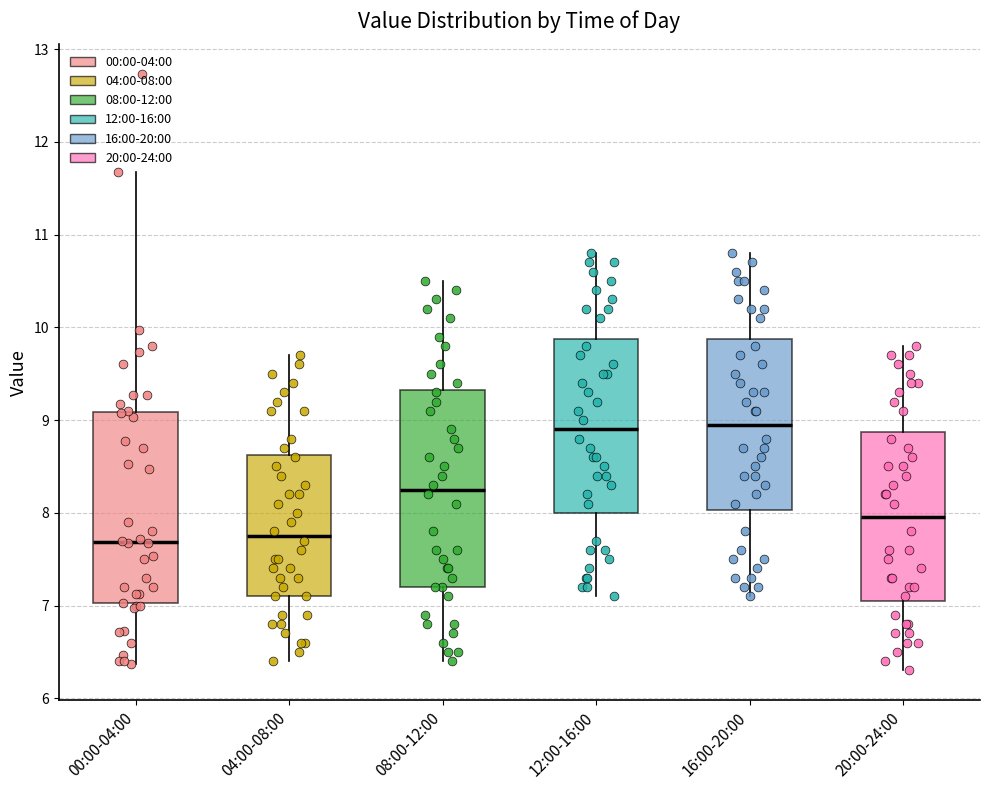

Where does the median line of the box for 08:00-12:00 sit on the y-axis? The values are not printed on the chart, so give them approximately, as read against the axis.

8.3